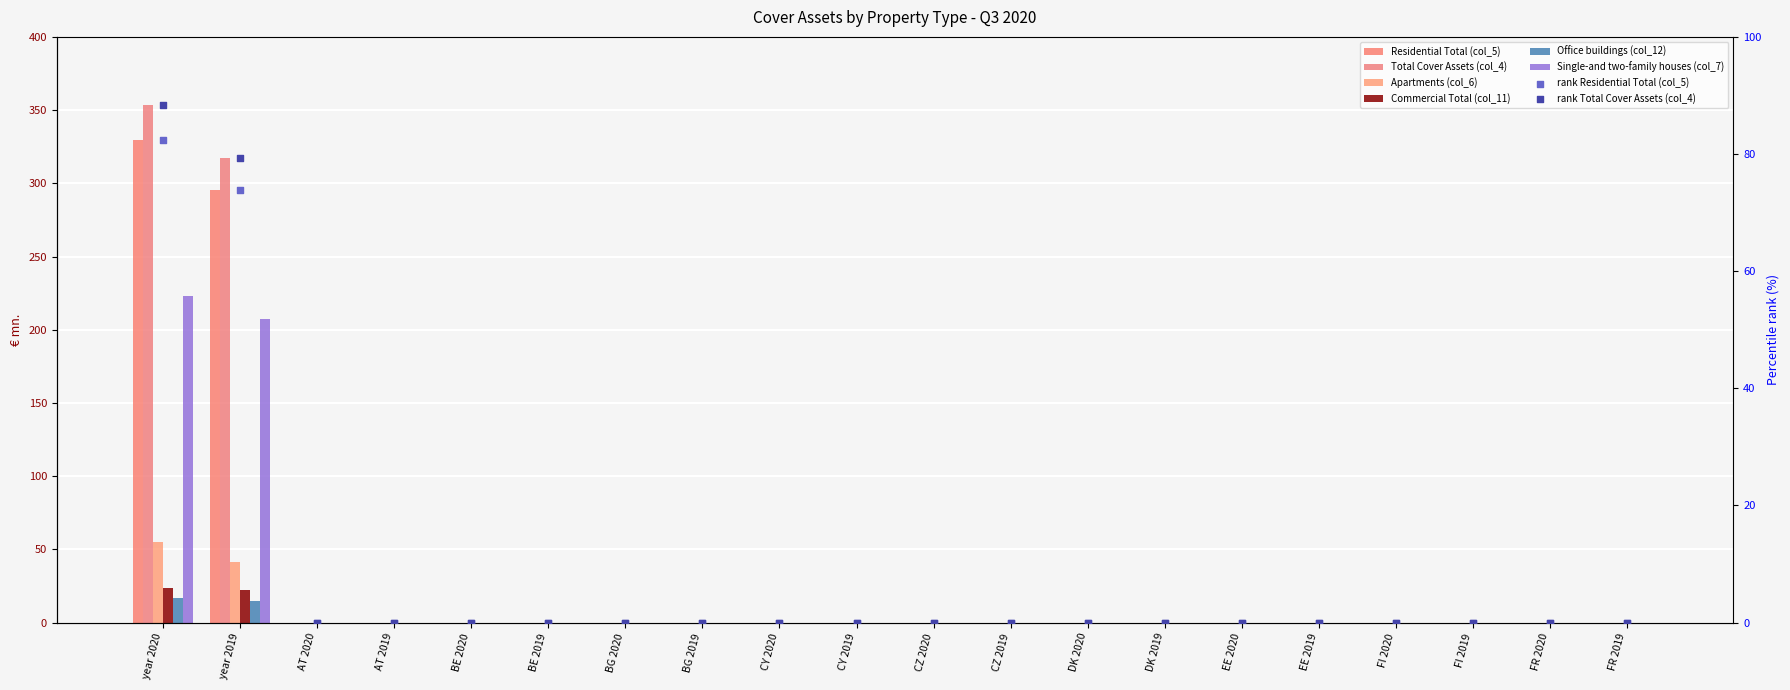

Which series has the largest Y range (max minus min)?

Total Cover Assets (col_4)